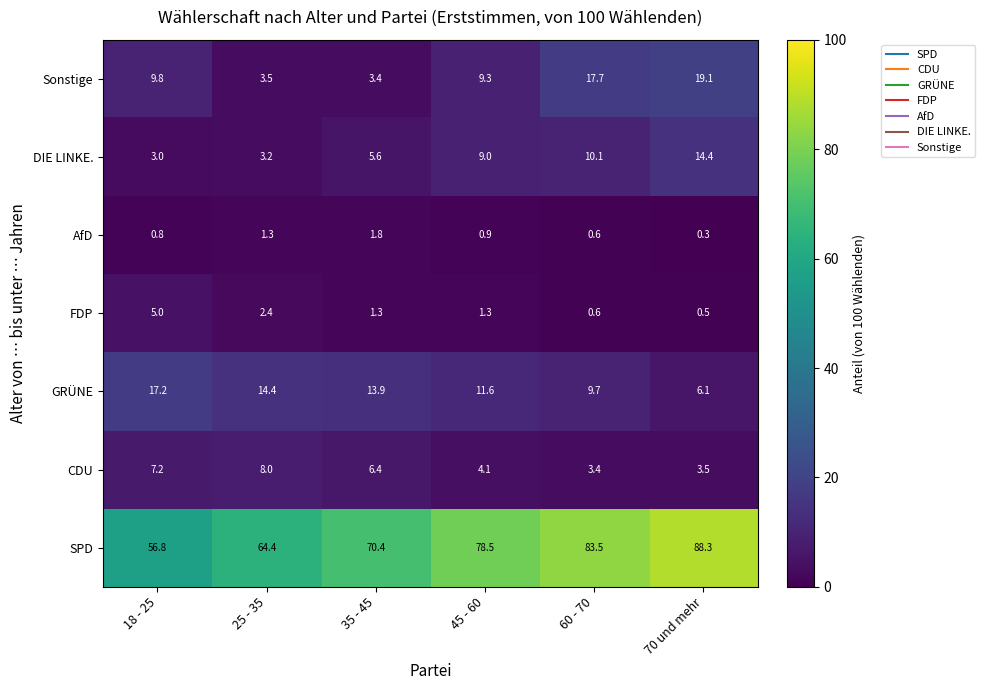

What is the sum of all GRÜNE values?

72.9